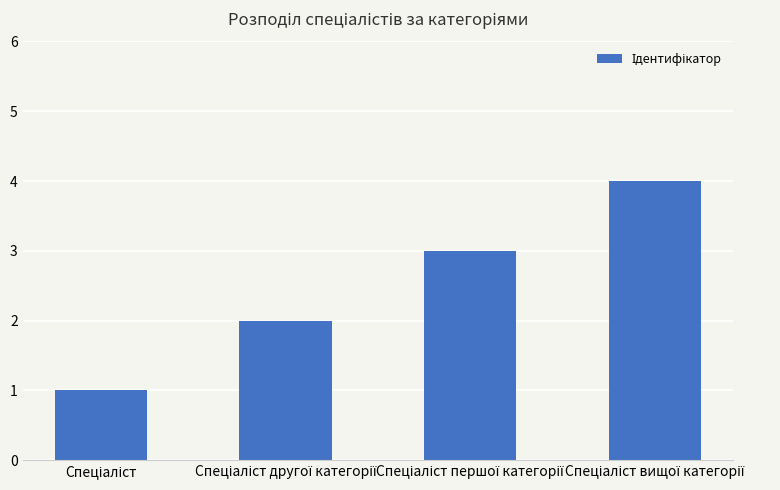

What is the sum of all values?

10